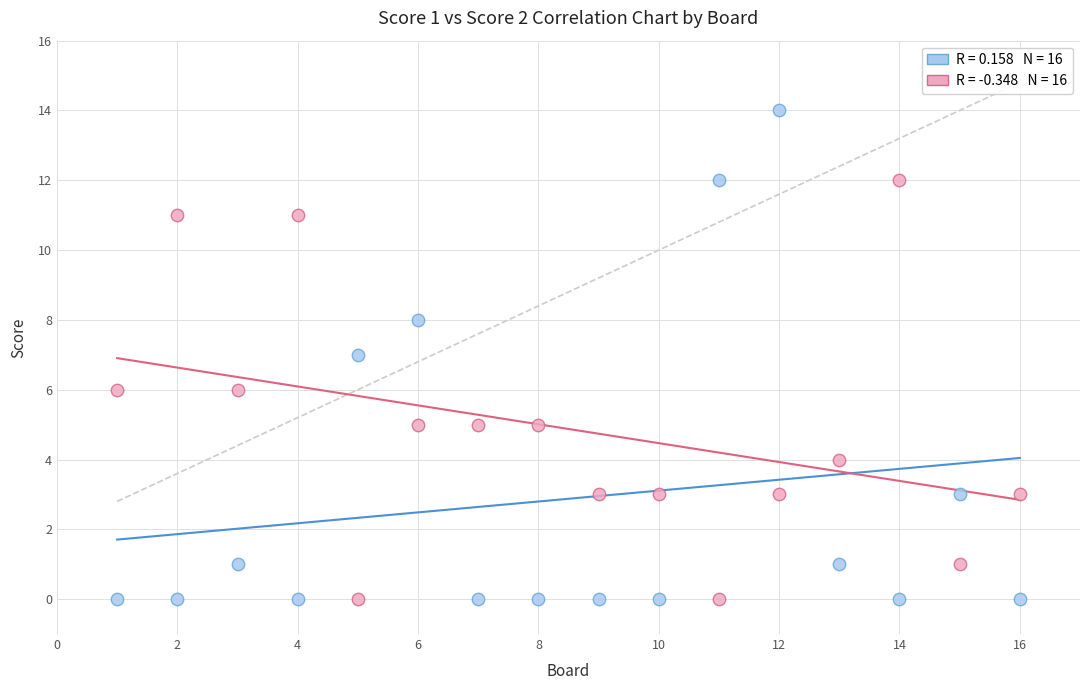

Across all data points, what is the range of X values (max minus min)?

15